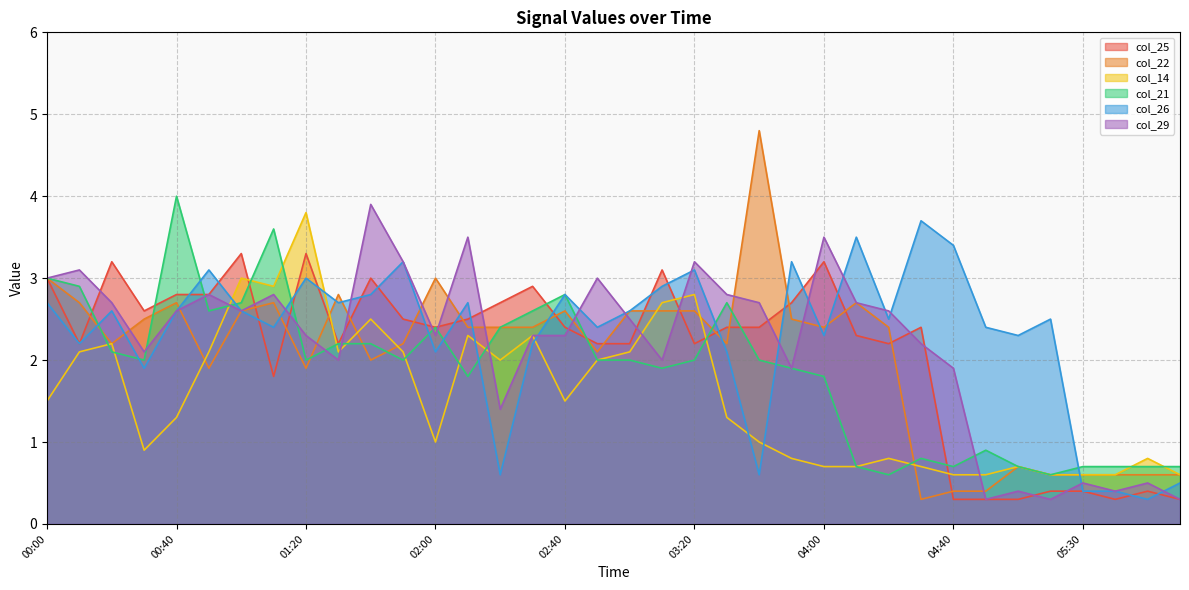

Which label corresponds to the smallest value in the chart?

04:40